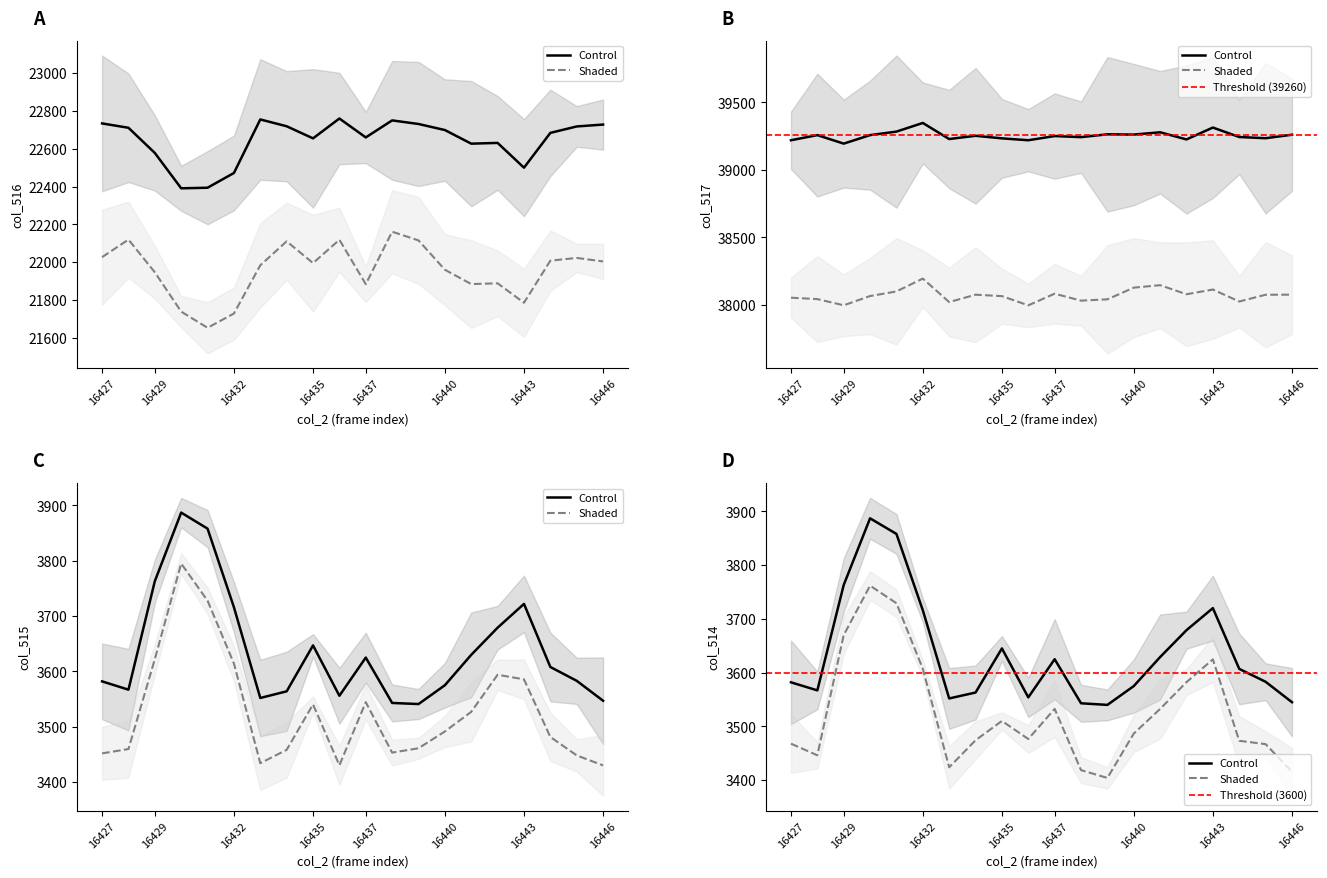

Which category has the lowest value in the col_517 series?

16429